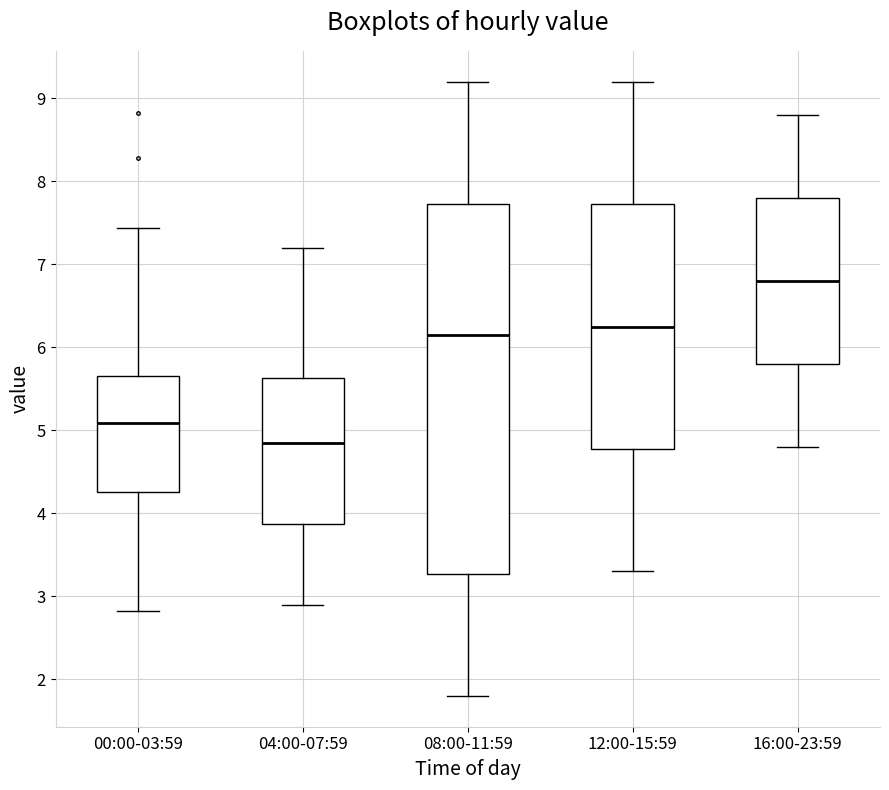

Reading left to right, read every box against the y-axis: the position of its median line, the range the box covers, and the ends of its whiskers. The values are not printed on the chart, so give them approximately, as read against the axis.

00:00-03:59: median 5.1, box 4.3 to 5.7, whiskers 2.8 to 7.4
04:00-07:59: median 4.9, box 3.9 to 5.6, whiskers 2.9 to 7.2
08:00-11:59: median 6.2, box 3.3 to 7.7, whiskers 1.8 to 9.2
12:00-15:59: median 6.3, box 4.8 to 7.7, whiskers 3.3 to 9.2
16:00-23:59: median 6.8, box 5.8 to 7.8, whiskers 4.8 to 8.8